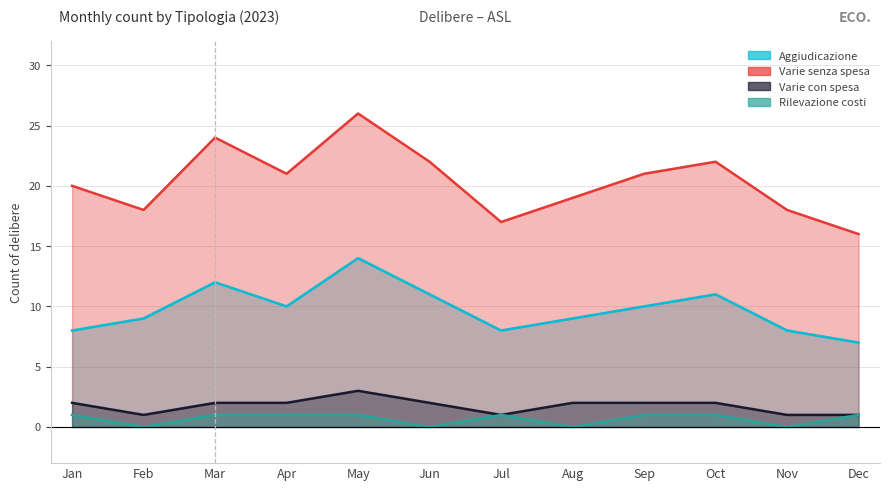

Count the number of categories in the chart.

12